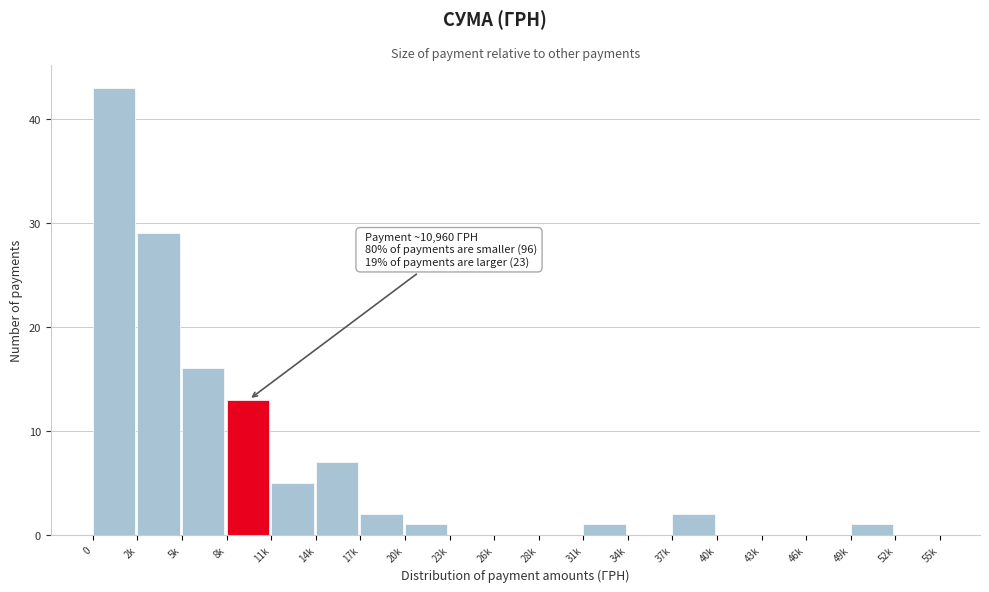

Reading left to right, extract all data points from this chart.

0=43	2k=29	5k=16	8k=13	11k=5	14k=7	17k=2	20k=1	23k=0	26k=0	28k=0	31k=1	34k=0	37k=2	40k=0	43k=0	46k=0	49k=1	52k=0